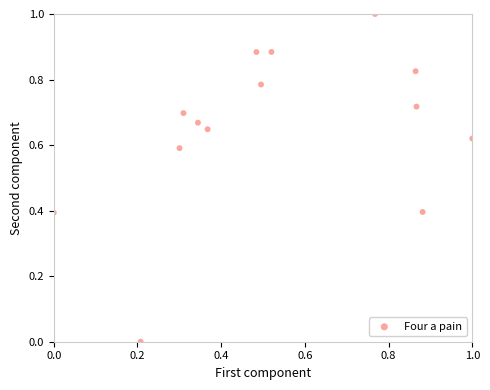

What is the range of Y values (max minus min)?

1.0